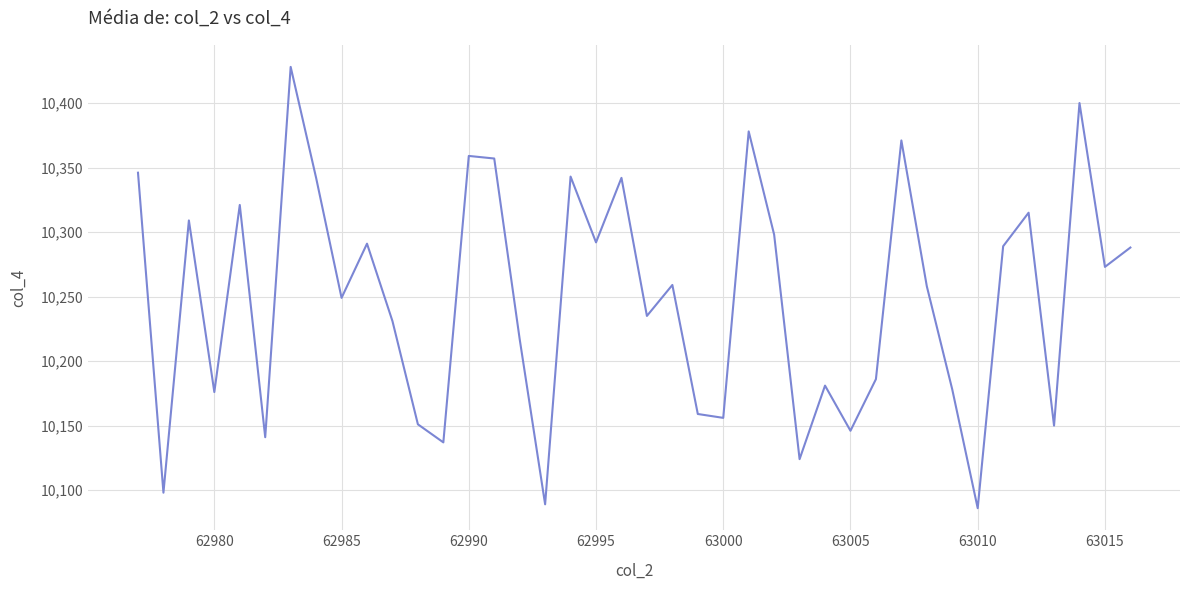

What is the minimum value shown in the chart?

10086